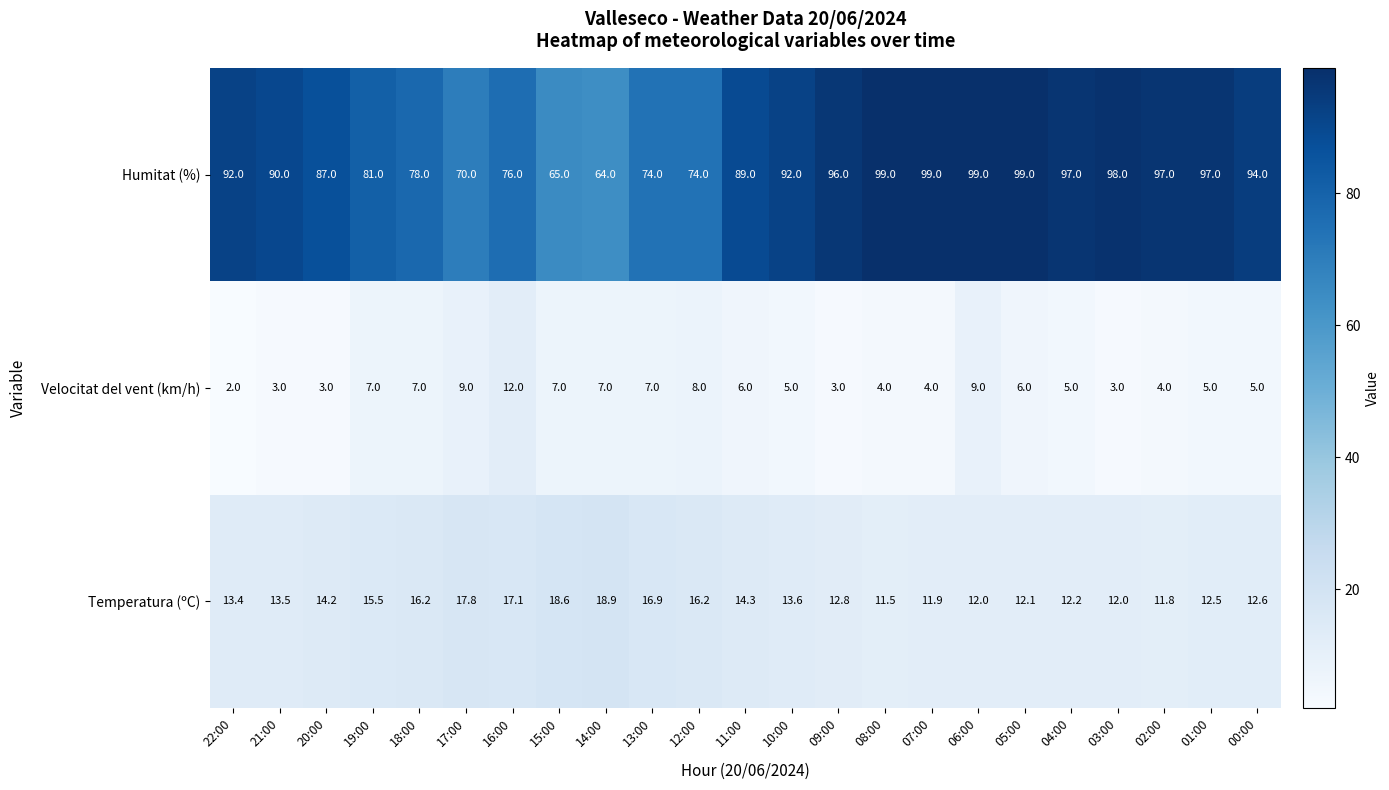

How many Velocitat del vent (km/h) values are between 4 and 7?

14